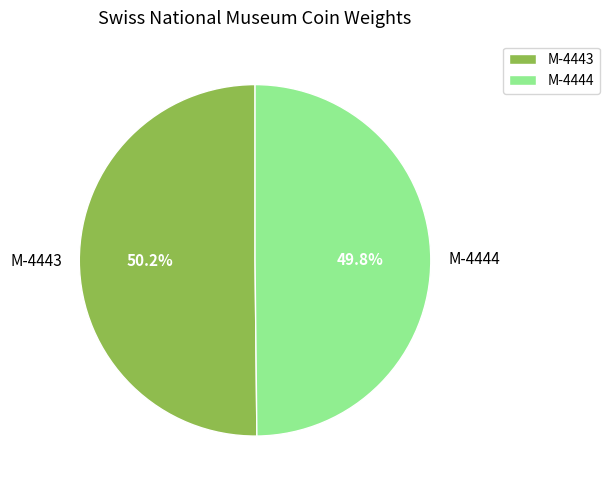

Is it true that M-4443 is 50% of the pie?

True